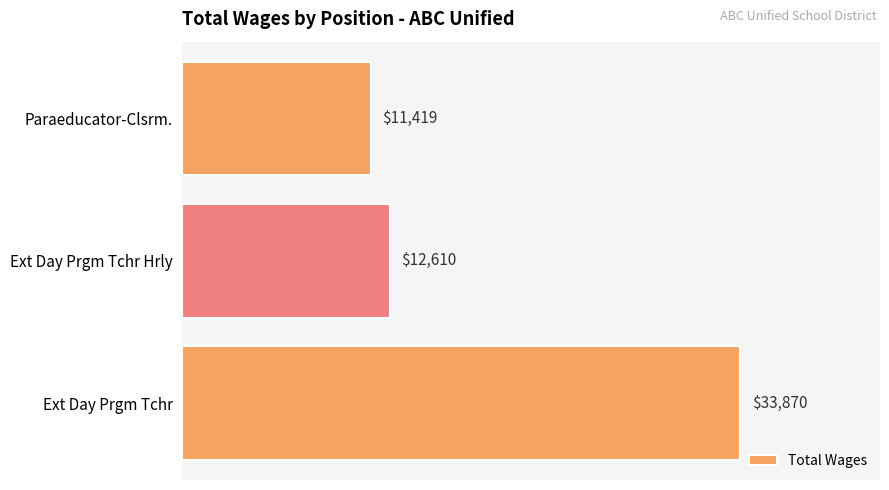

What is the approximate value at Ext Day Prgm Tchr, to the nearest 100?

33900